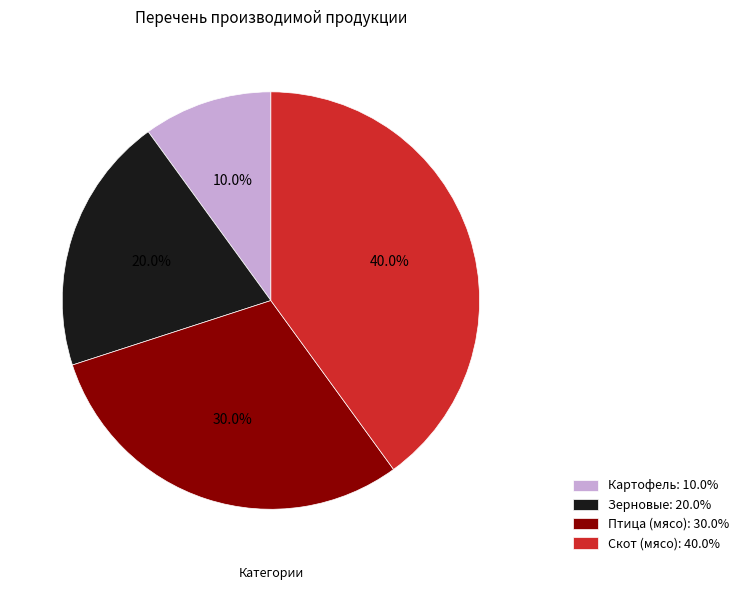

To the nearest percent, what is the difference between the Зерновые and Птица (мясо) slice percentages?

10%